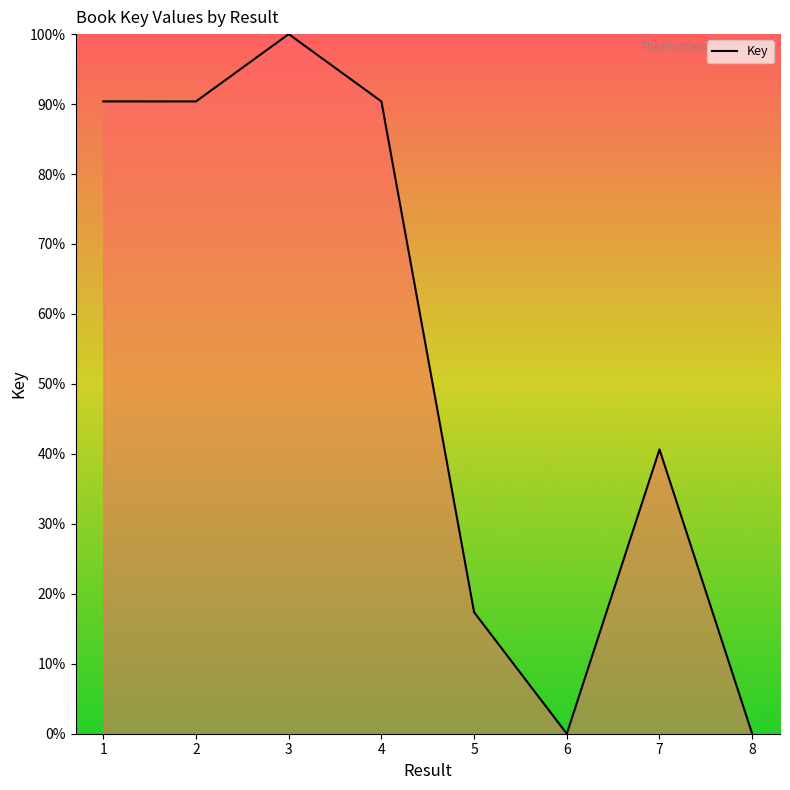

True or false: there are more than 0 points higher than both neighbors.

True